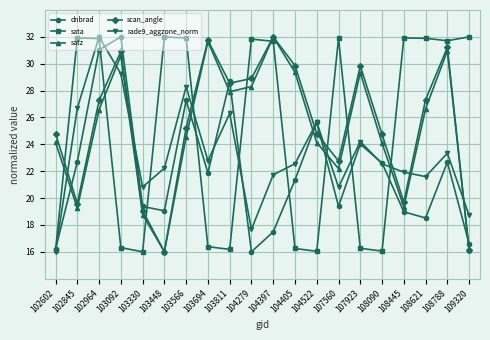

In rade9_aggzone_norm, how many points are lower than both neighbors (excluding endpoints)?

5